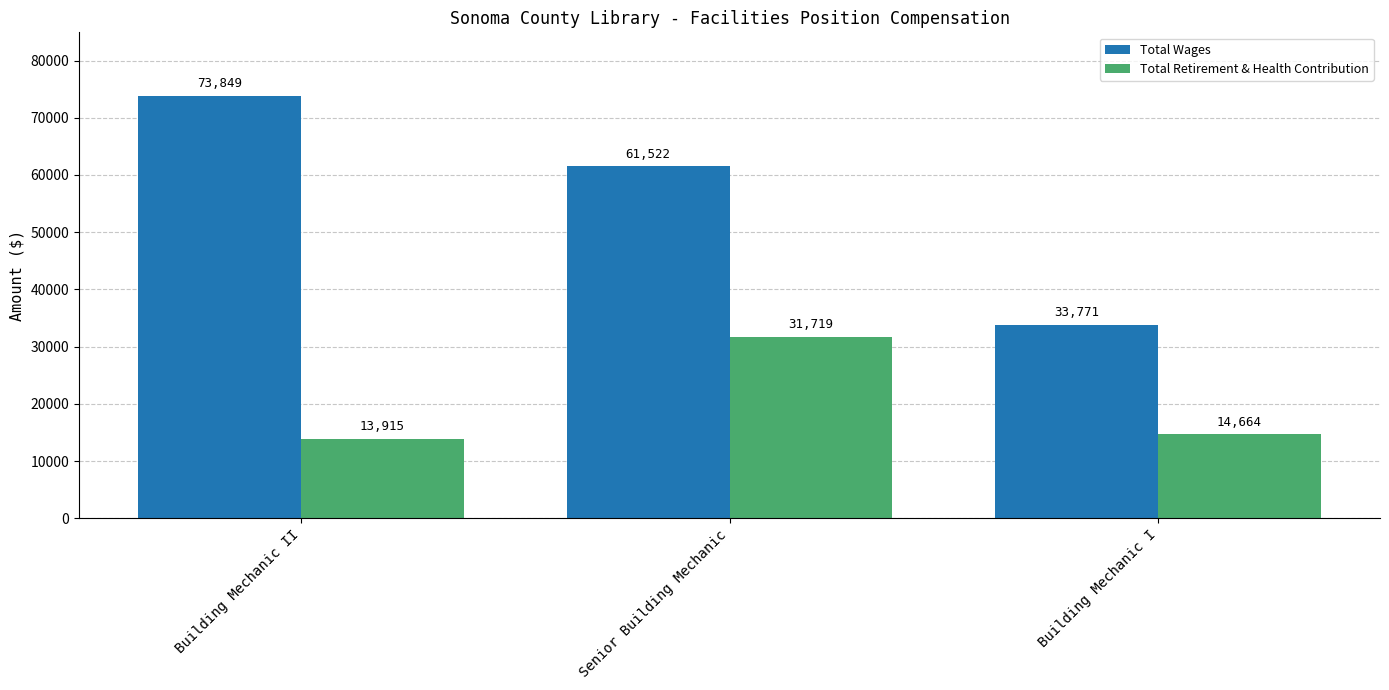

How many bars are there in total?

6